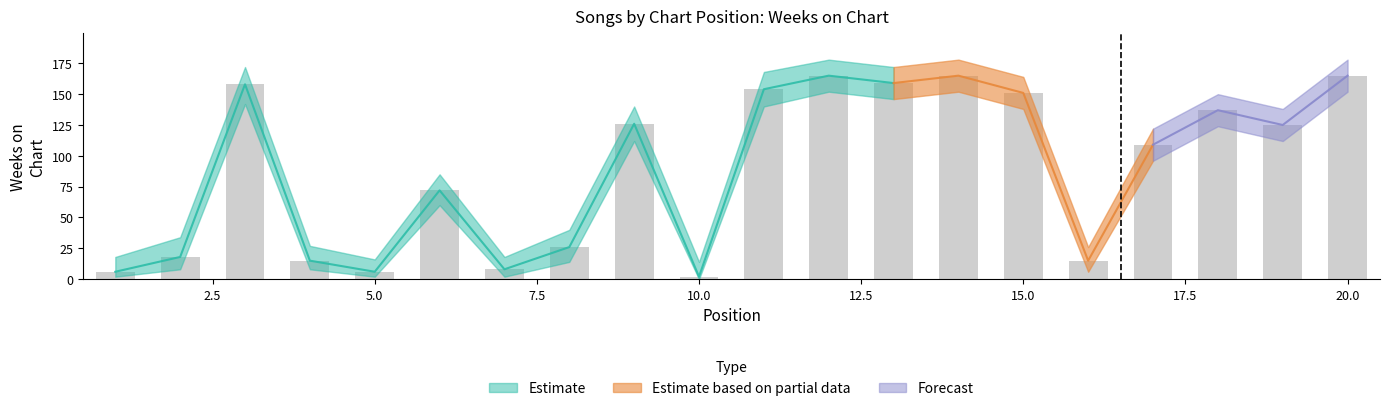

What is the value of the Weeks on Chart upper bar at the 5th from the left?

16